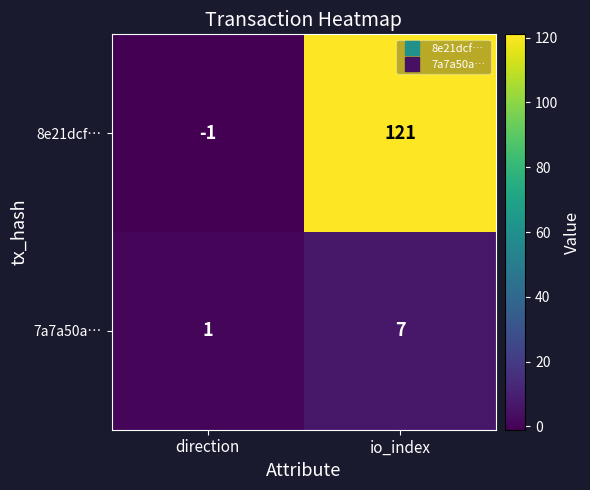

List the series in order of their overall mean, highest first.

8e21dcf…, 7a7a50a…